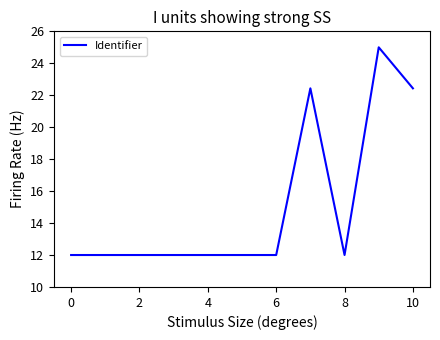

What is the minimum value shown in the chart?

12.0